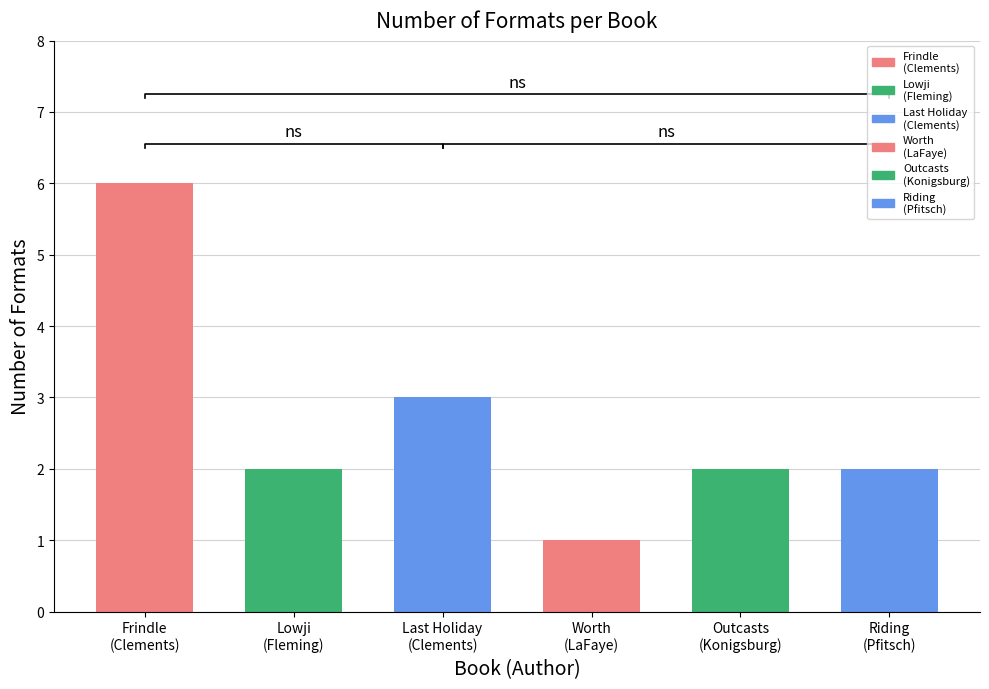

What is the value of the 6th bar from the left?

2